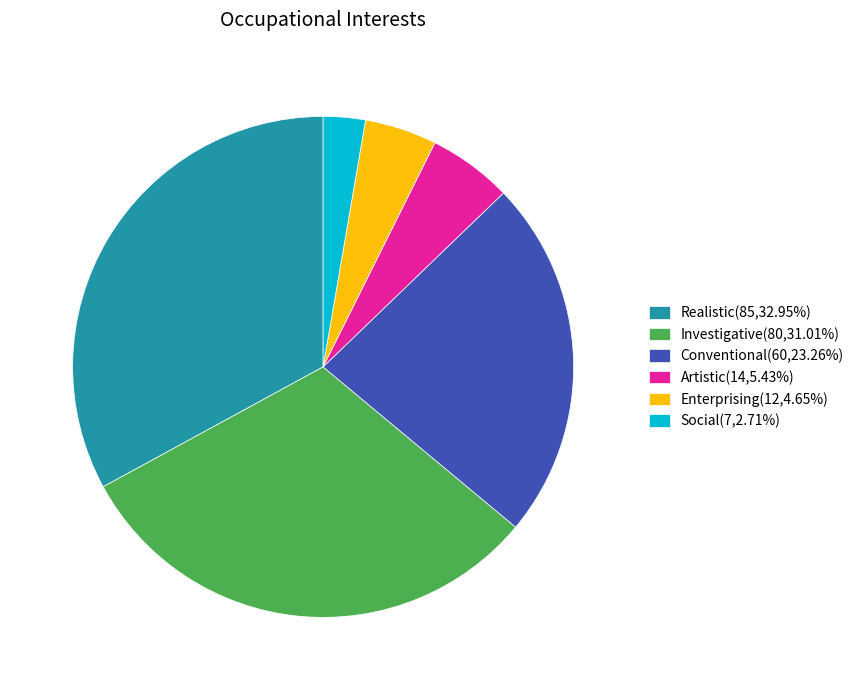

Is there a majority slice in this chart?

No